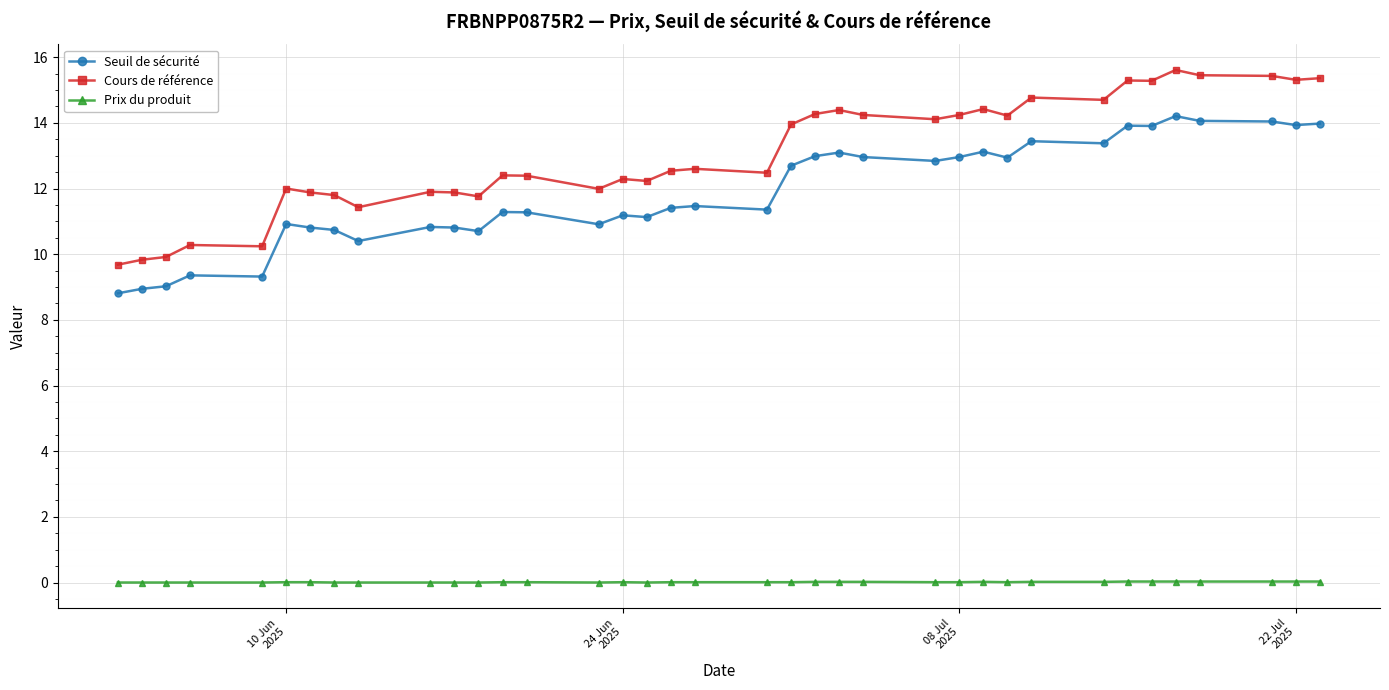

In Seuil de sécurité, how many points are higher than both neighbors (excluding endpoints)?

11